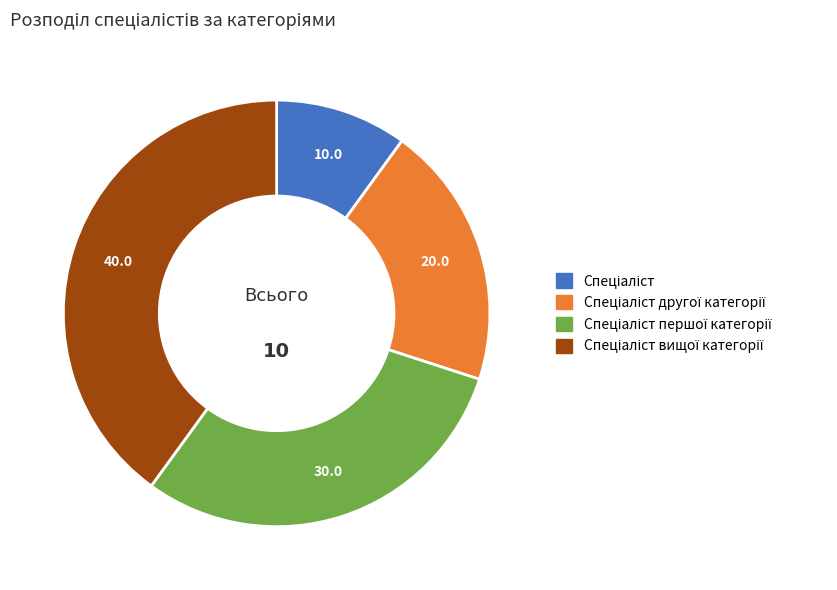

Does any single category account for the majority?

No